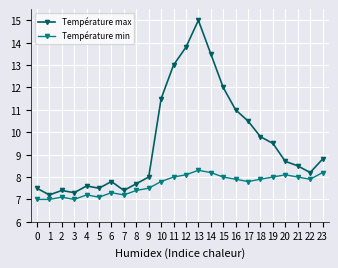

True or false: Température min and Température max cross at least once.

False